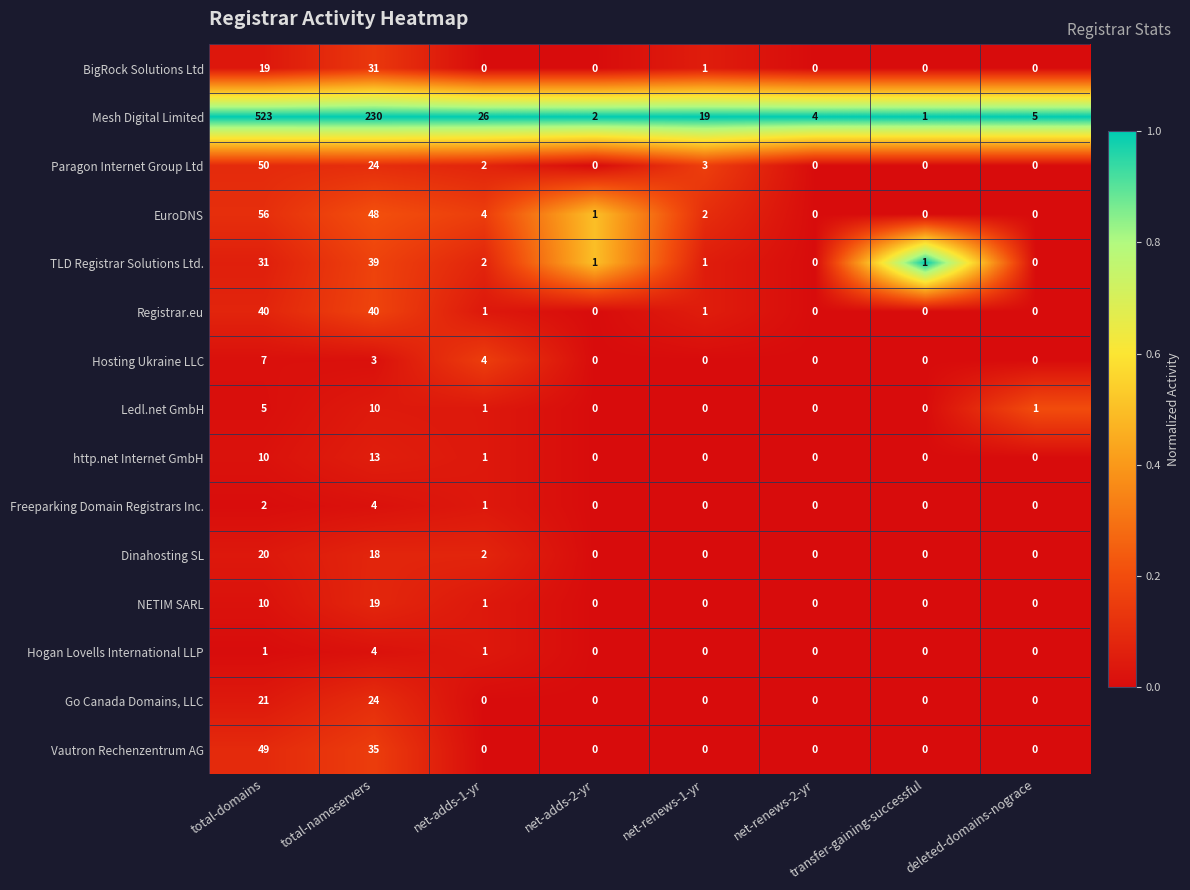

What is the greatest value displayed?

523